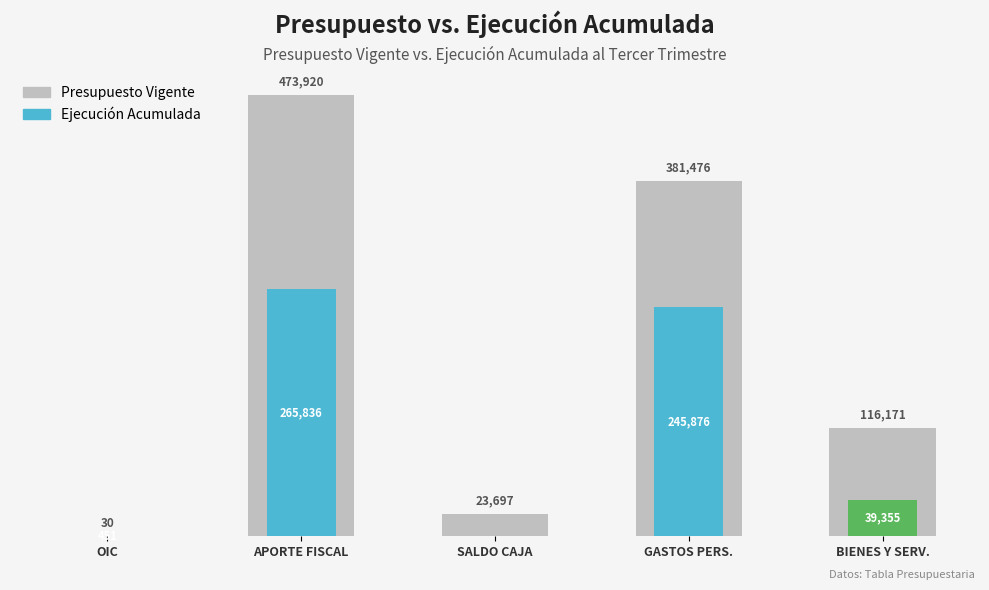

The Ejecución Acumulada series shows 0 at SALDO CAJA. True or false?

True